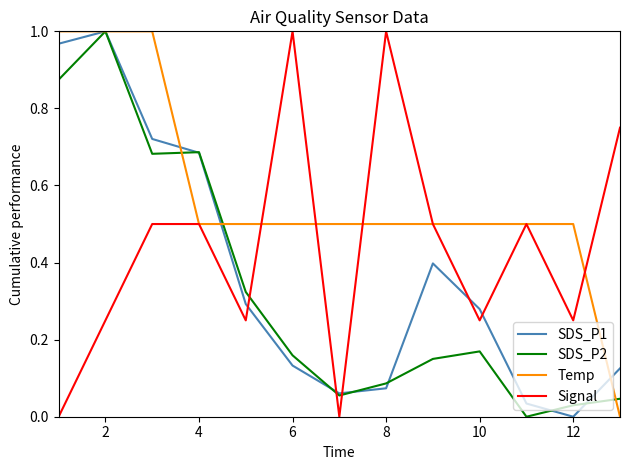

True or false: Signal and SDS_P1 cross at least once.

True